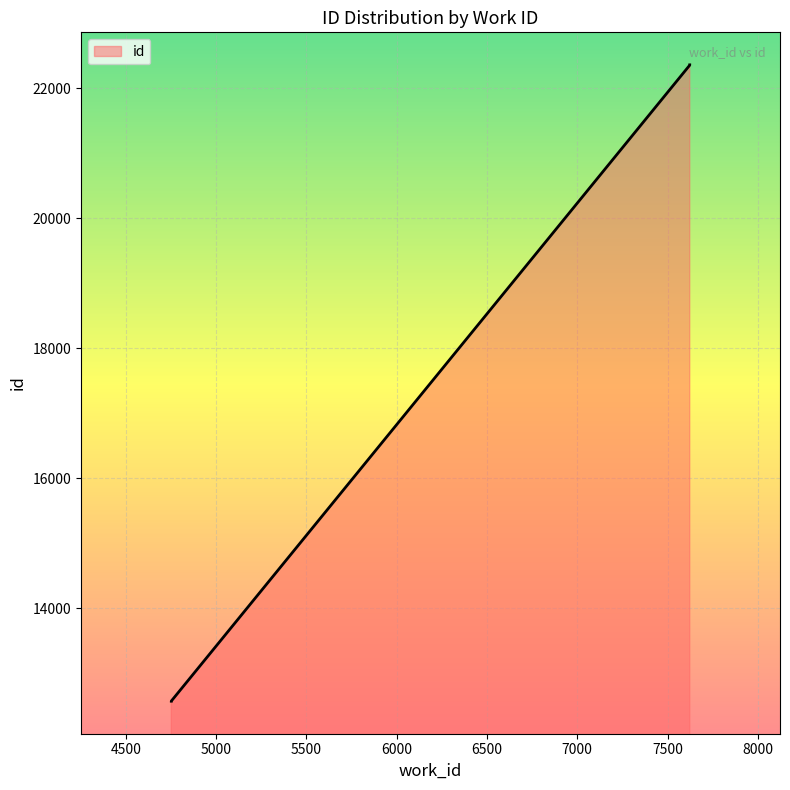

True or false: the data shows 9902 at 7623.

False